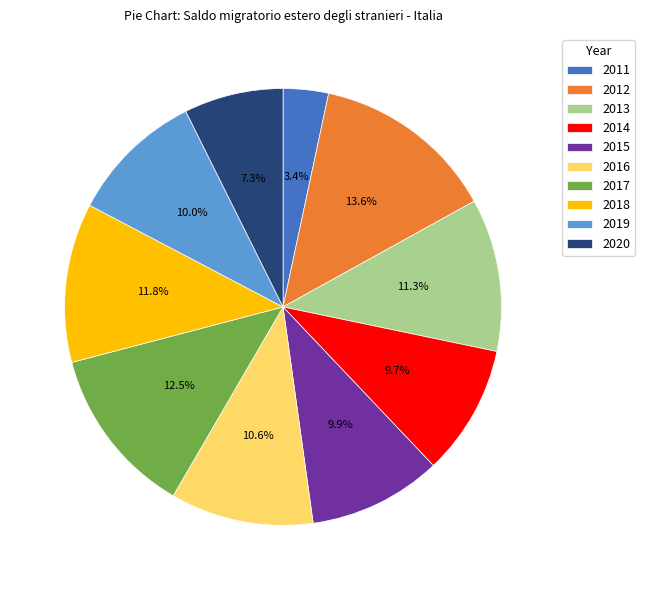

The 2019 slice represents 3% of the pie. True or false?

False